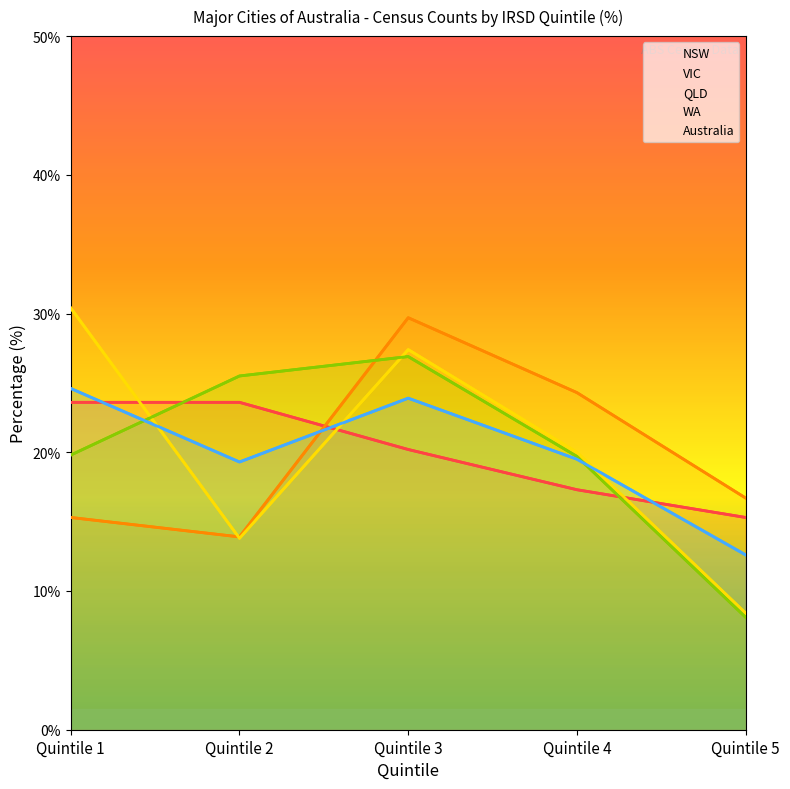

How many intersections are there between VIC and Australia?

1